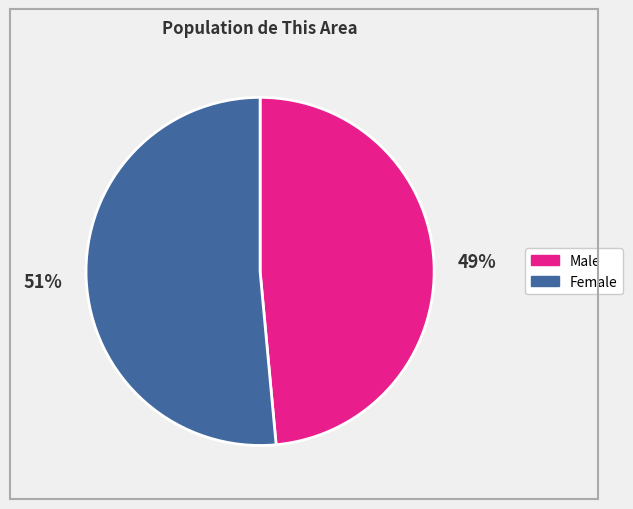

Count the number of slices in the pie.

2